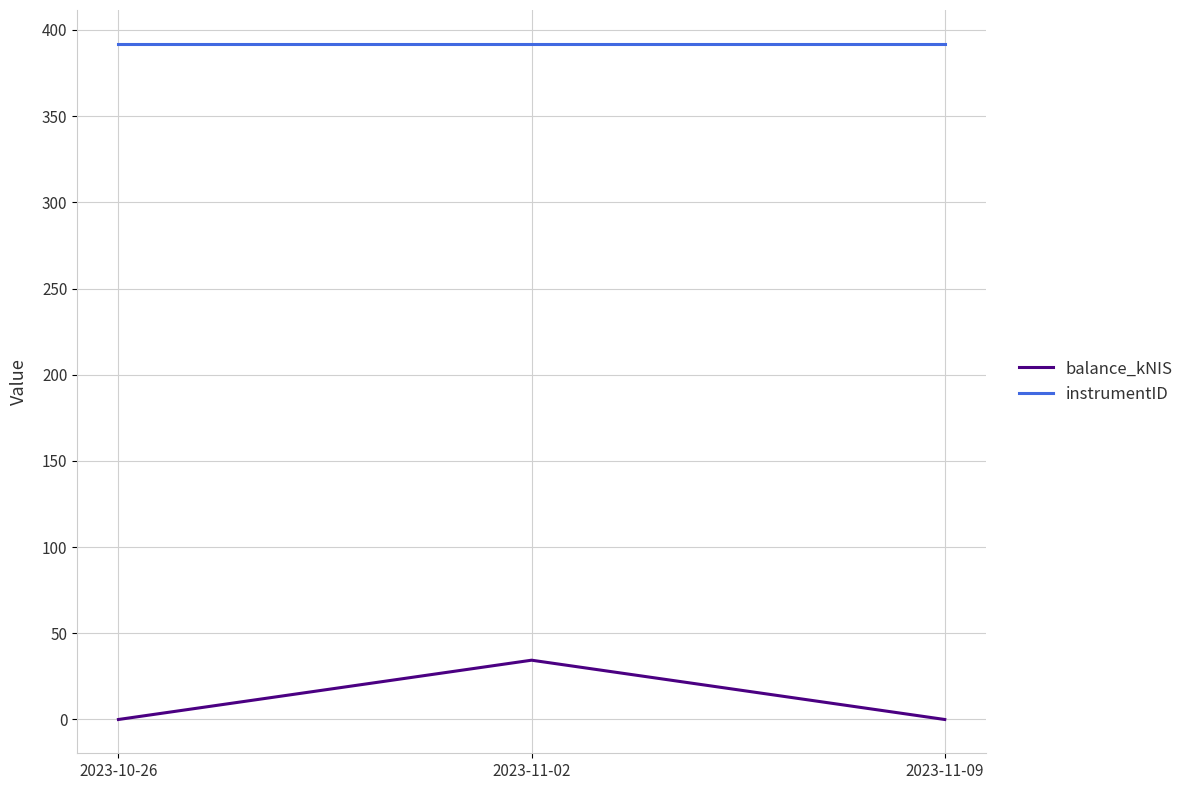

Rank the series at 2023-11-02 from highest to lowest value.

instrumentID, balance_kNIS